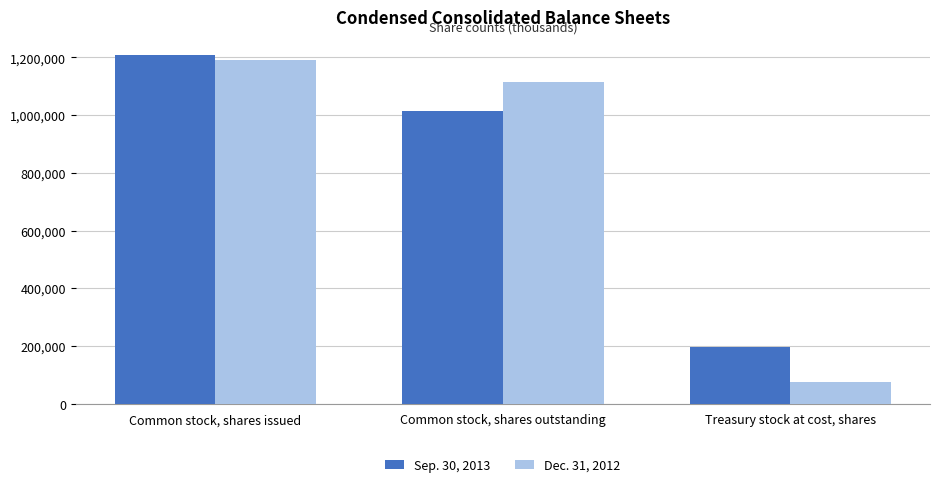

Which series has the widest spread of values?

Dec. 31, 2012